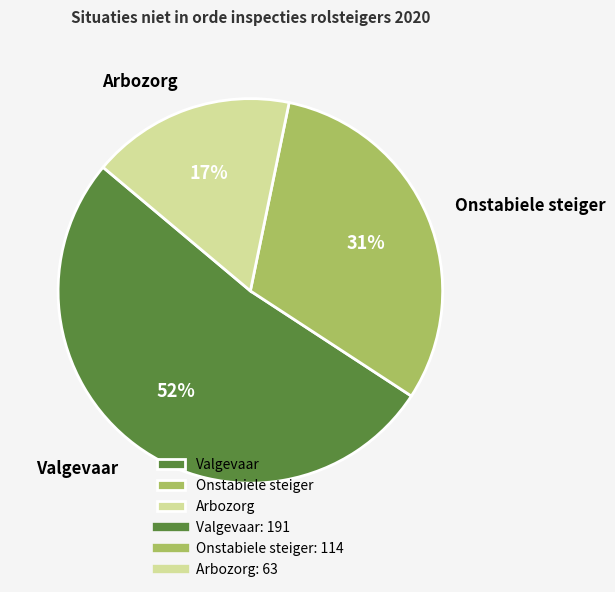

Count the number of slices in the pie.

3